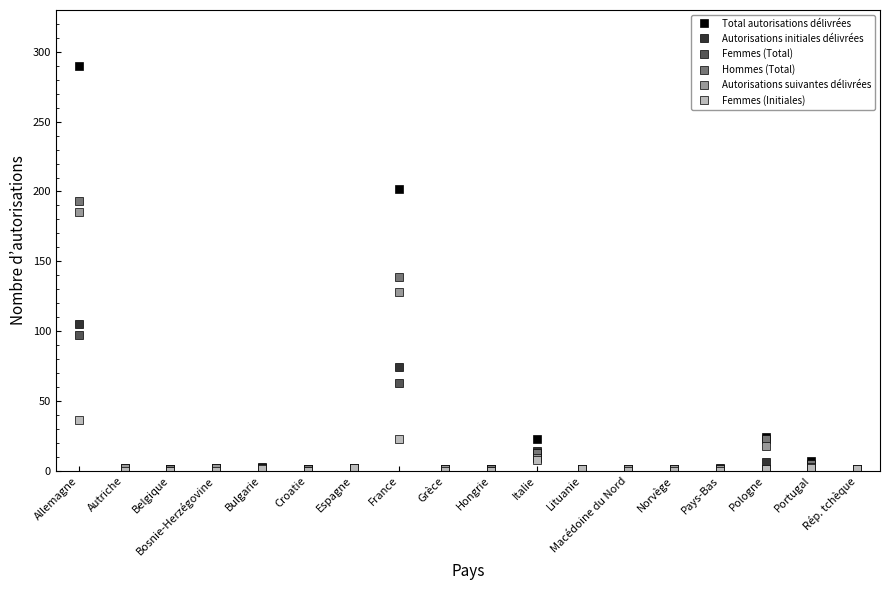

True or false: Autorisations initiales délivrées has more than 0 points higher than both neighbors.

True